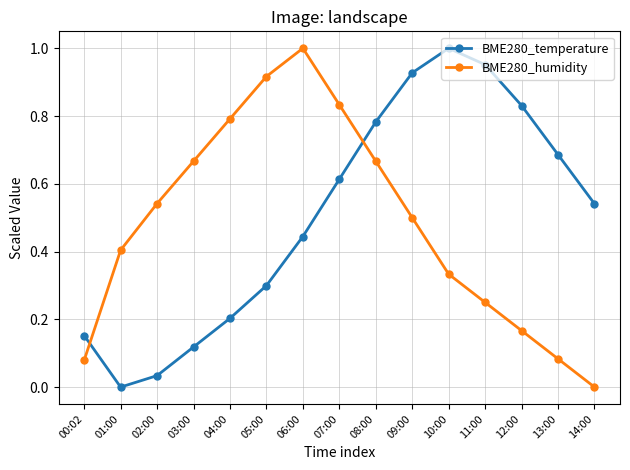

What position from the right is 11:00?

4